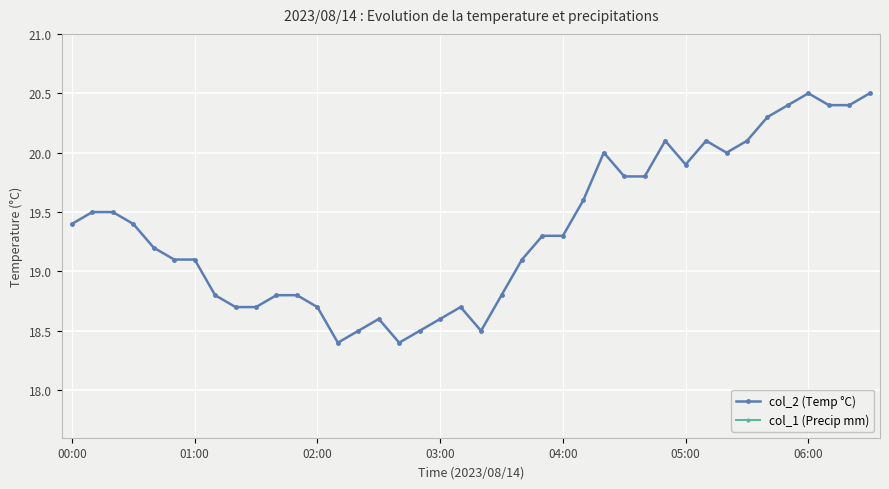

List the series in order of their peak value, highest first.

col_2 (Temp °C), col_1 (Precip mm)